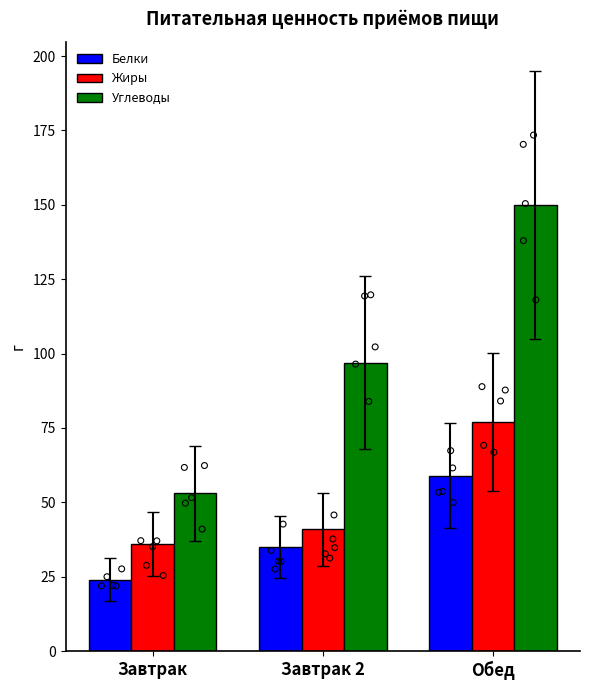

What is the total value across all series at Завтрак?

113